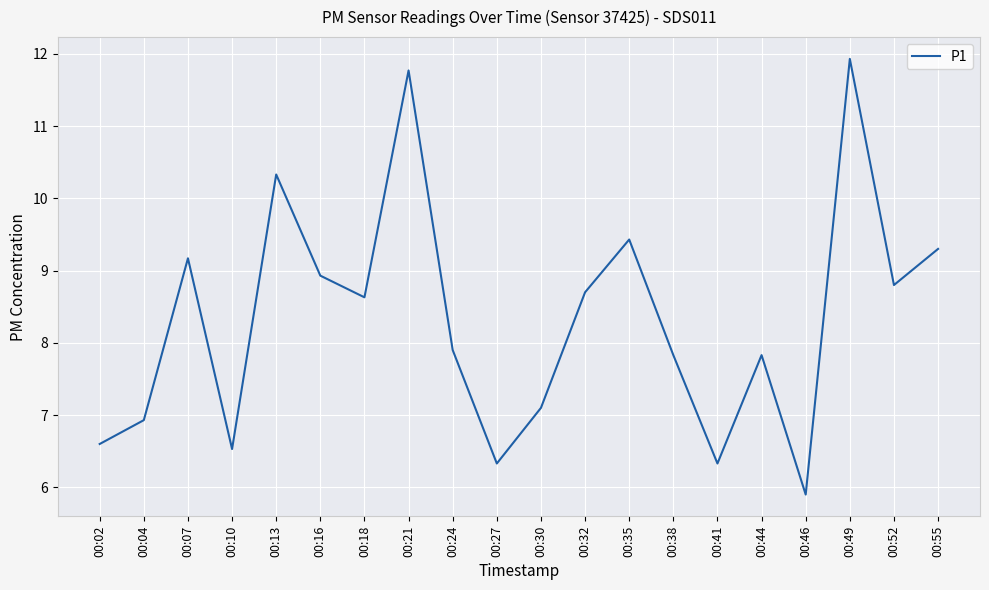

Approximately how many times larger is the value at 00:16 compared to 00:21?

0.8